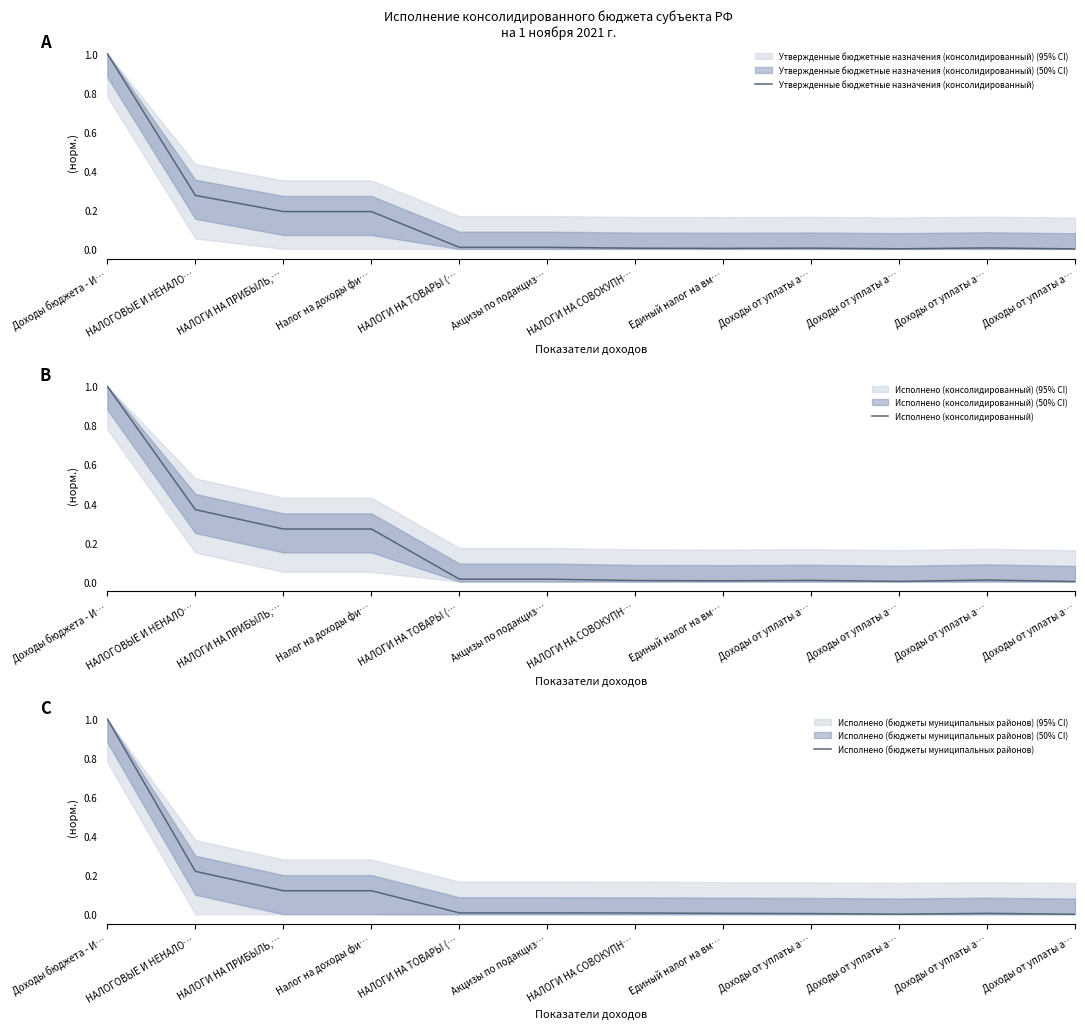

How many lines are shown in the chart?

3